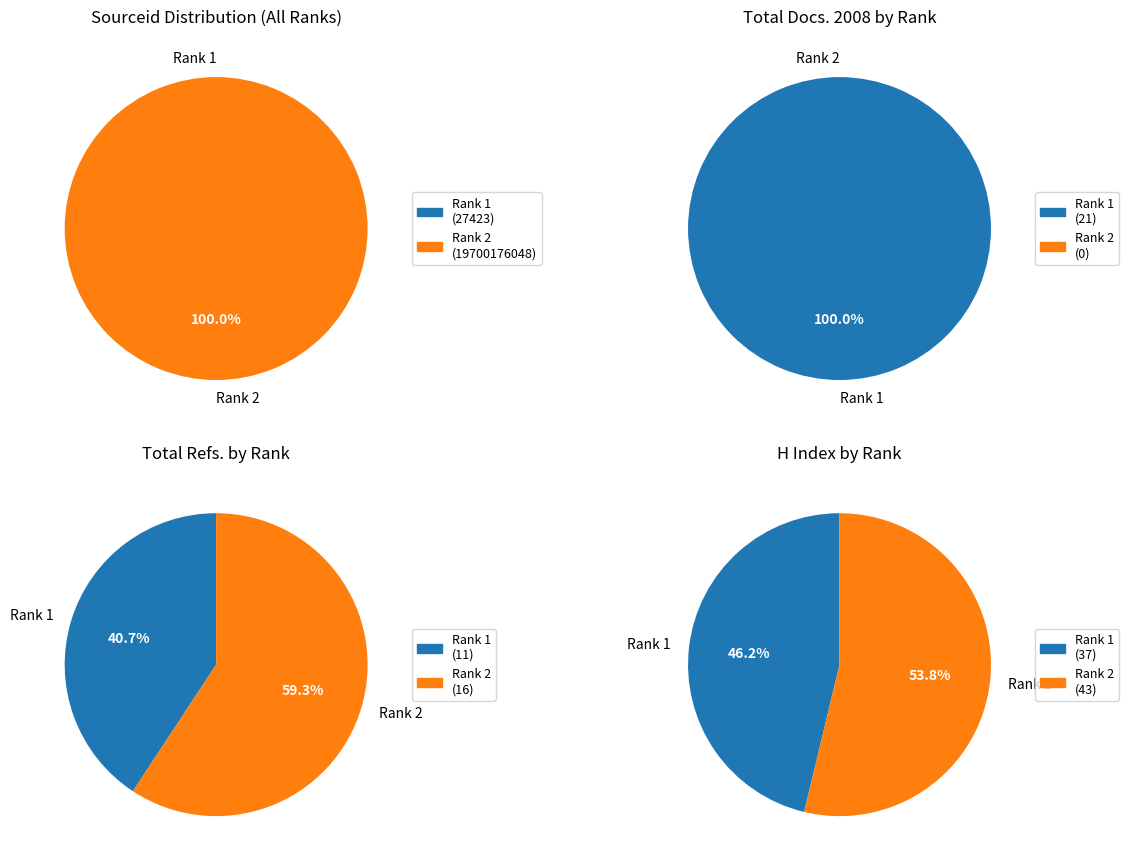

Rank the series by their maximum value, from lowest to highest.

Rank 1, Rank 2